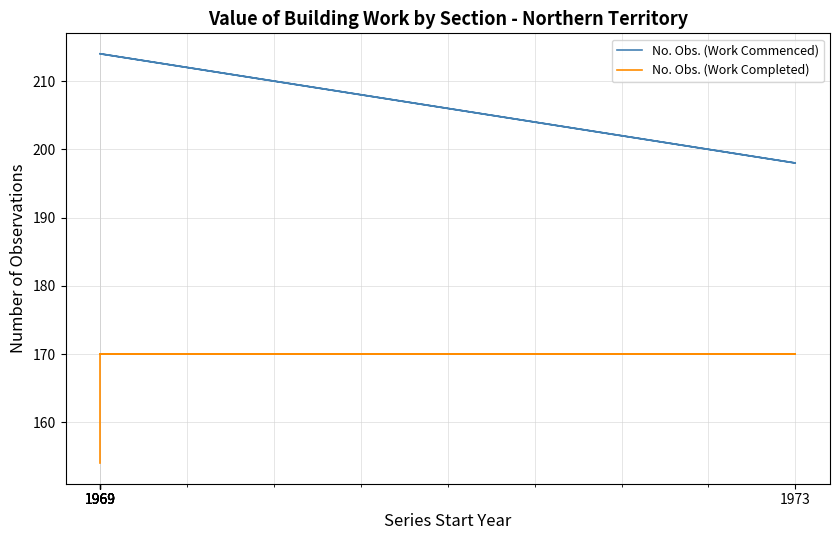

Which category has the lowest value across all series?

1969